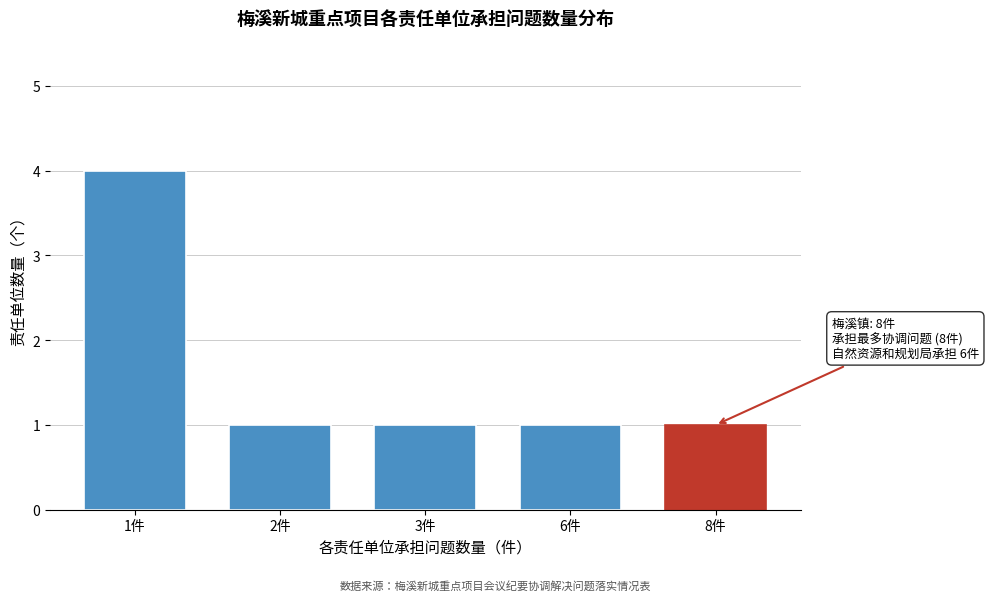

Reading left to right, list all the values displayed in this chart.

1件=4	2件=1	3件=1	6件=1	8件=1